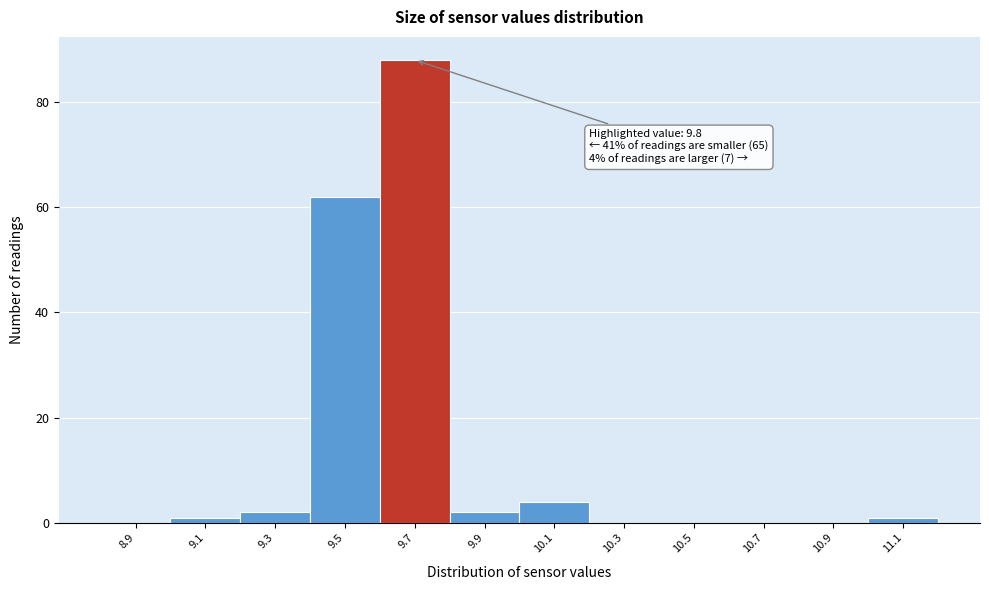

Reading left to right, extract all data points from this chart.

8.9=0	9.1=1	9.3=2	9.5=62	9.7=88	9.9=2	10.1=4	10.3=0	10.5=0	10.7=0	10.9=0	11.1=1